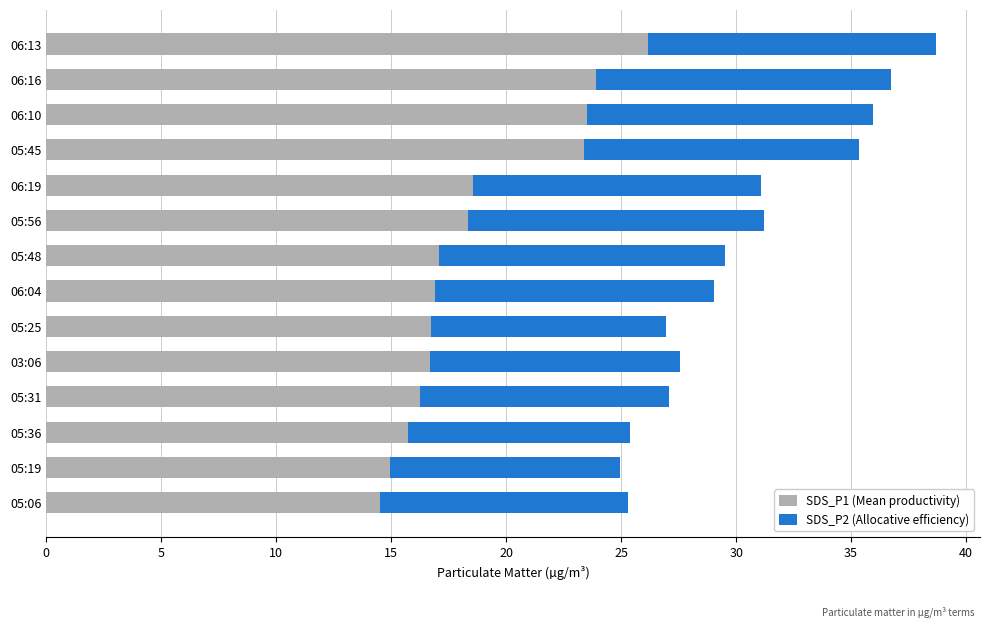

At which category is the sum across all series the highest?

06:13